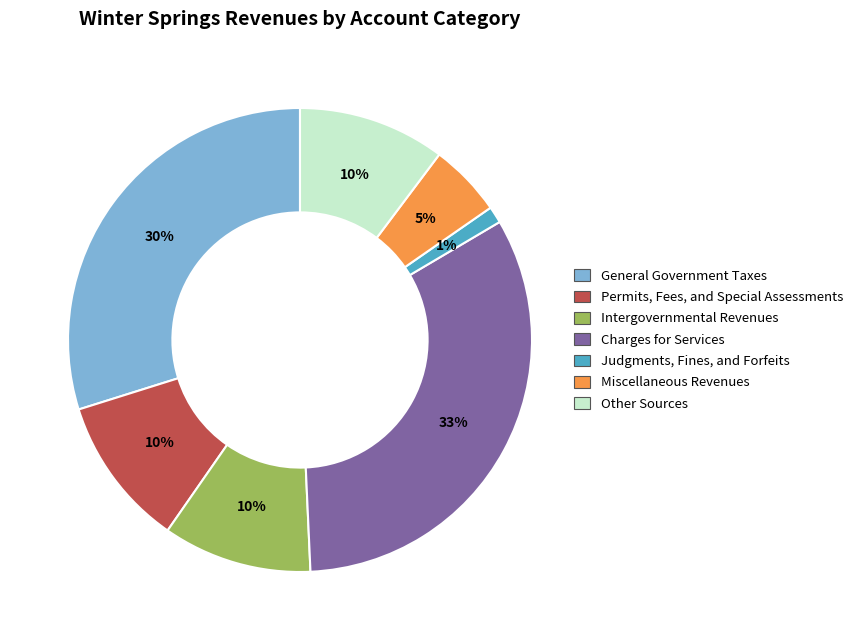

Do Permits, Fees, and Special Assessments and General Government Taxes together represent more than half of the pie?

No